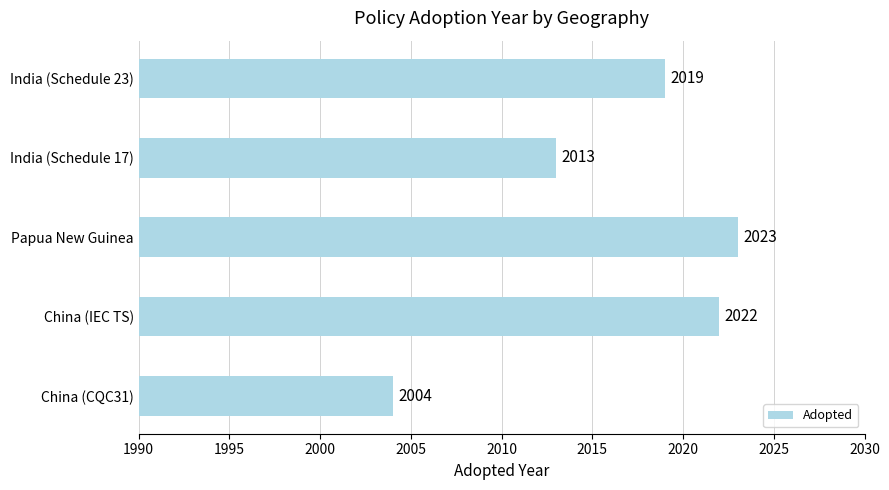

Approximately how many times larger is the value at China (IEC TS) compared to China (CQC31)?

1.0